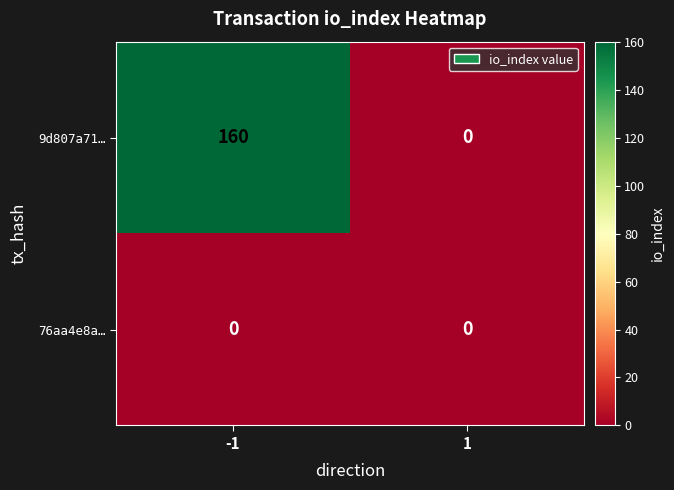

What is the sum of all 9d807a71… values?

160